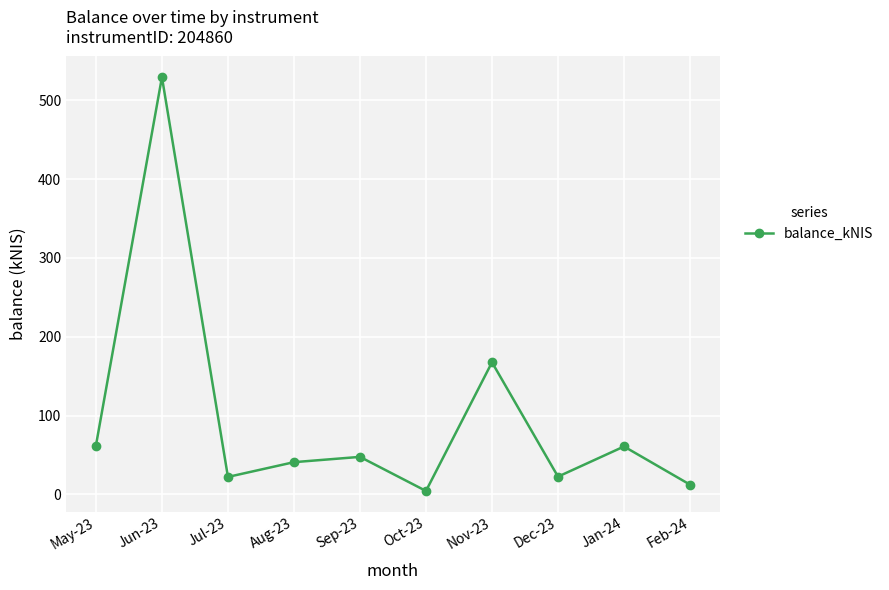

What is the sum of all values?

969.9